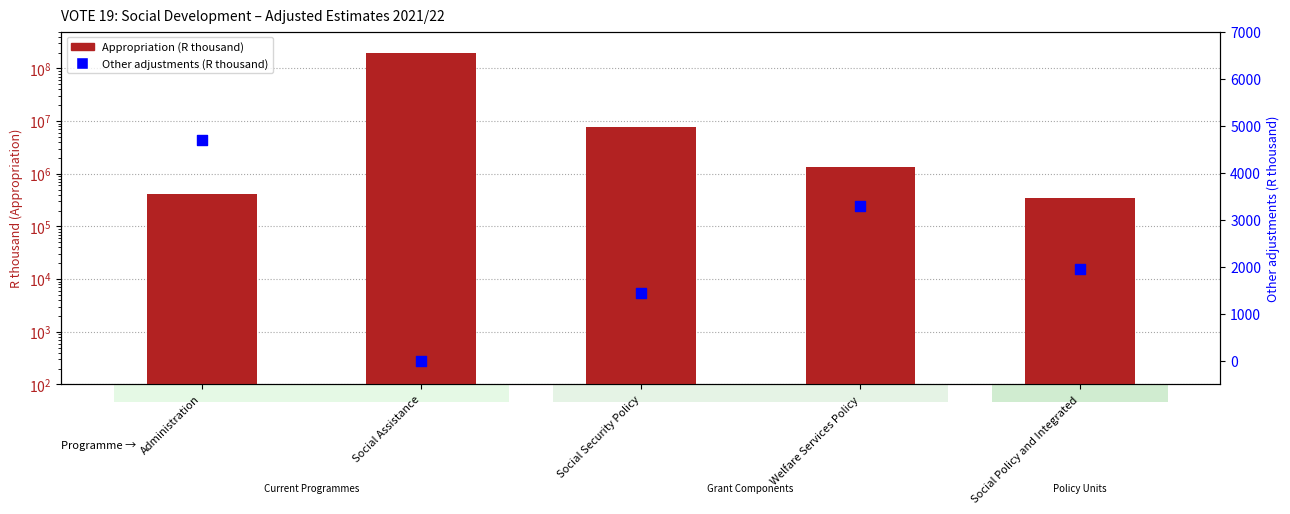

What are all the series names shown in the legend?

Appropriation, Other adjustments